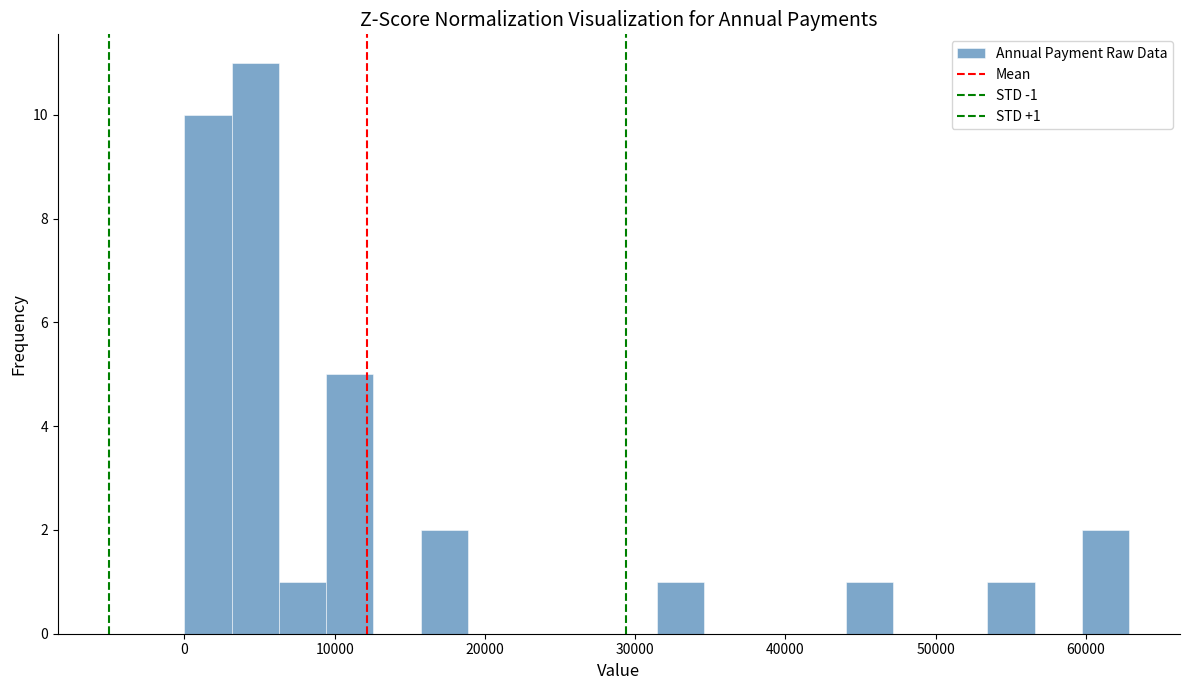

Read against the x-axis, roughly where is the centre of the tallest bar?

5000